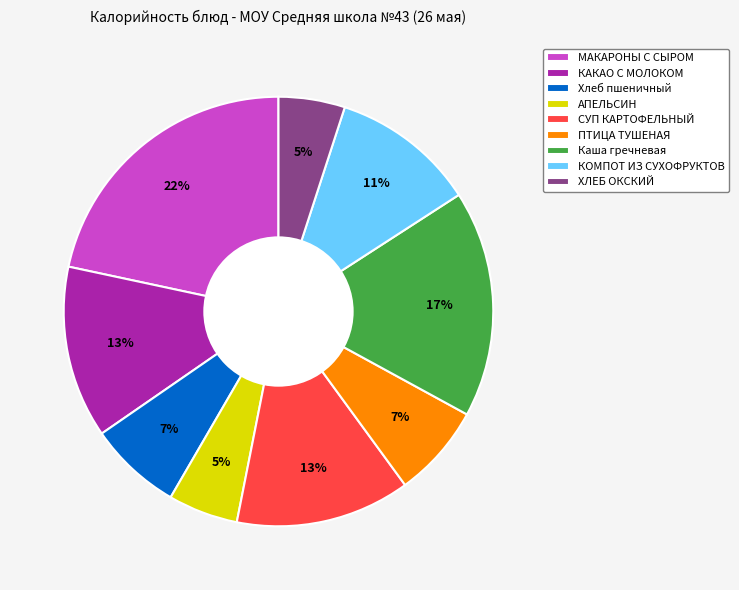

Does Каша гречневая represent more than half of the total?

No